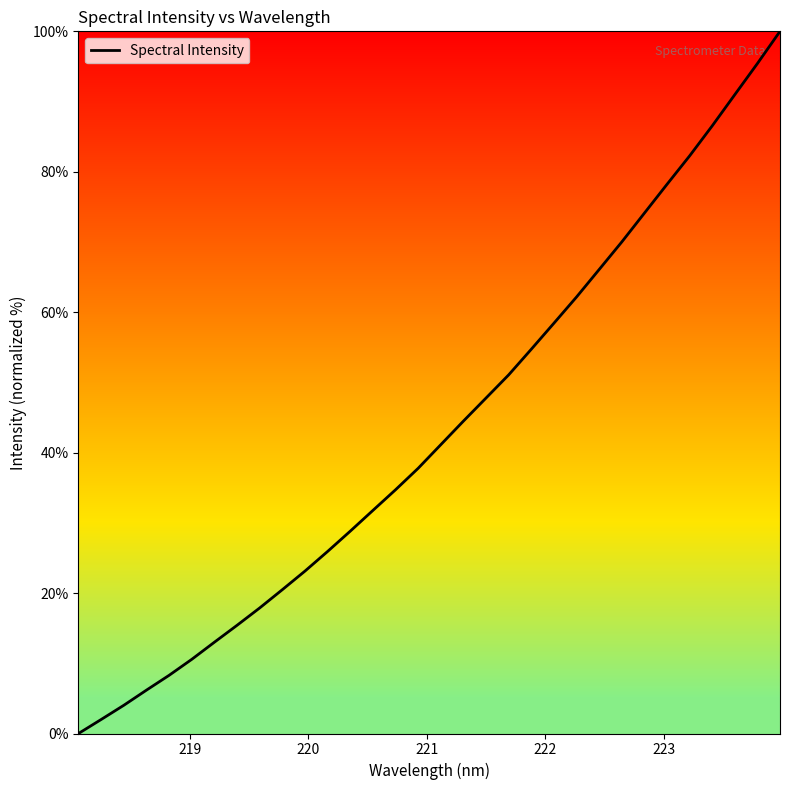

What is the difference between the maximum and minimum values?

100.0